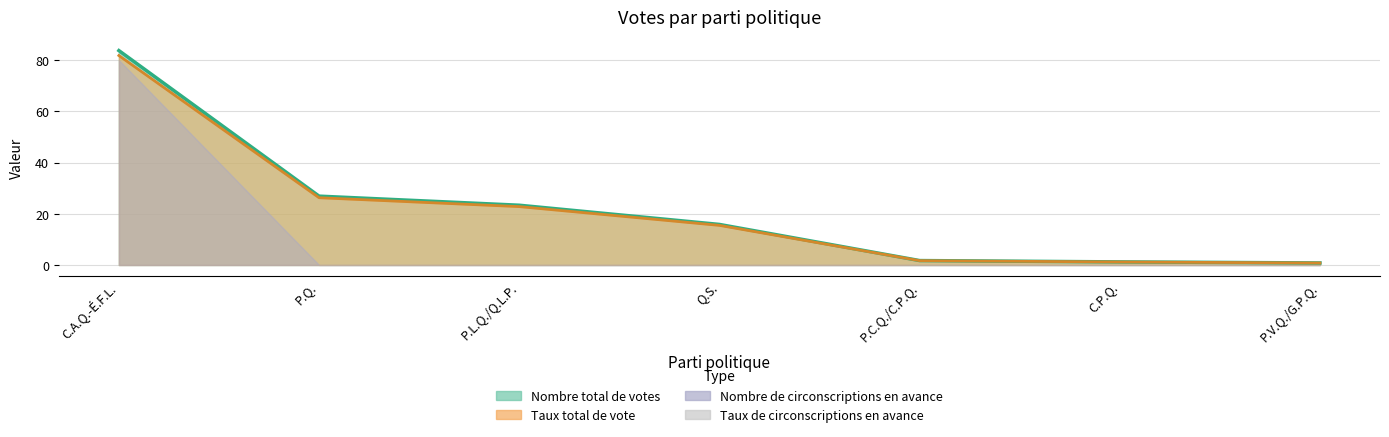

What is the label of the 6th point from the right?

P.Q.